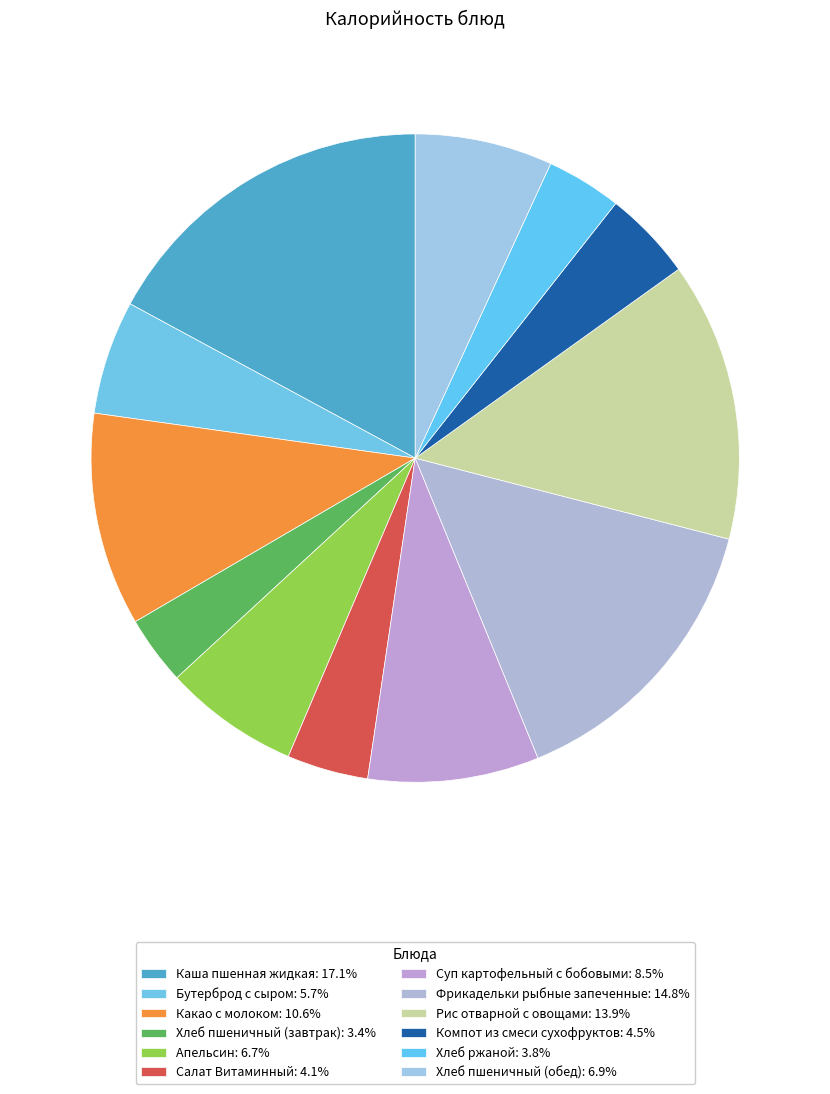

To the nearest percent, what is the combined percentage of Хлеб ржаной and Хлеб пшеничный (обед)?

11%